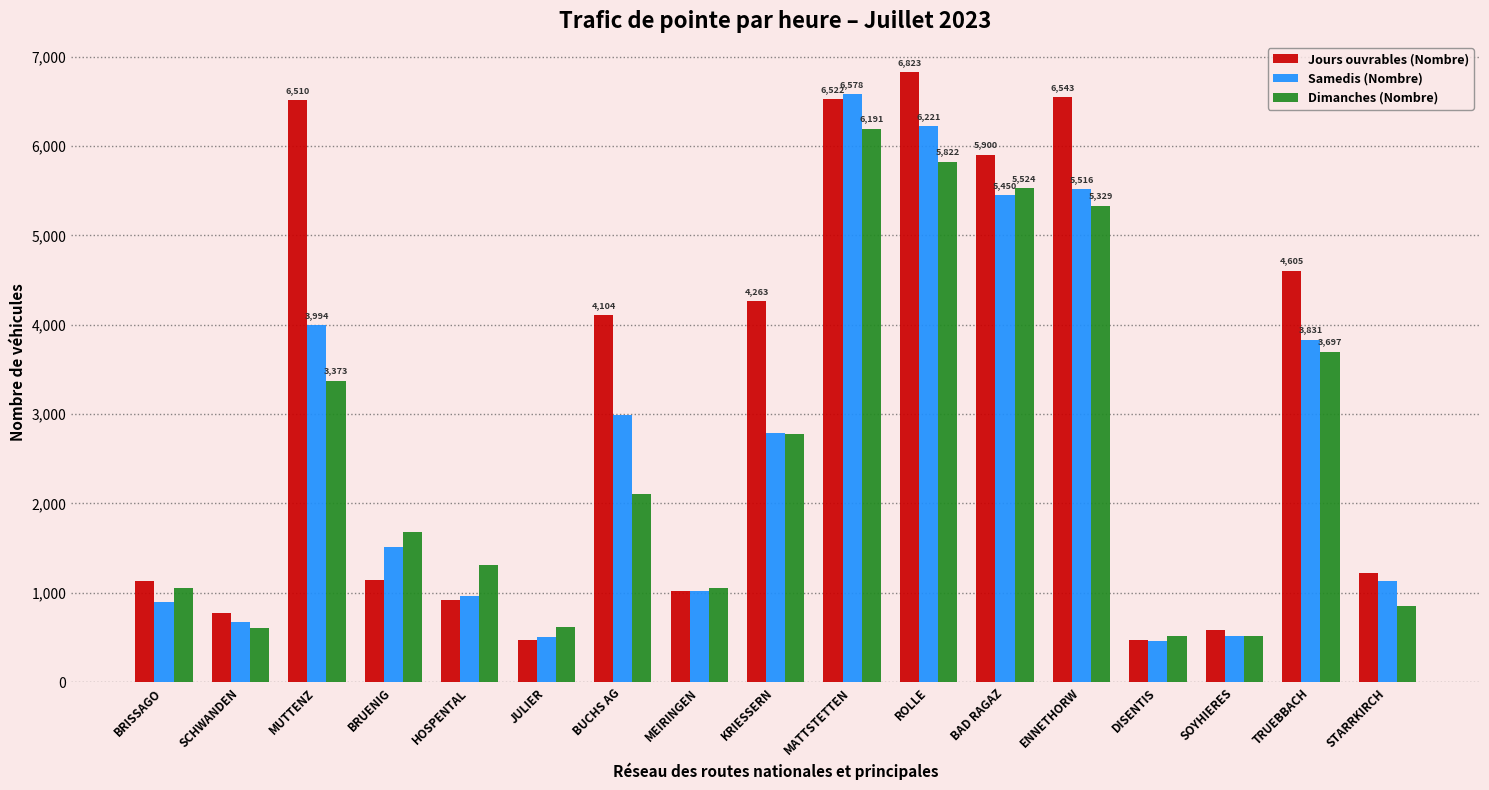

True or false: Samedis (Nombre) has a value of 456 at DISENTIS.

True